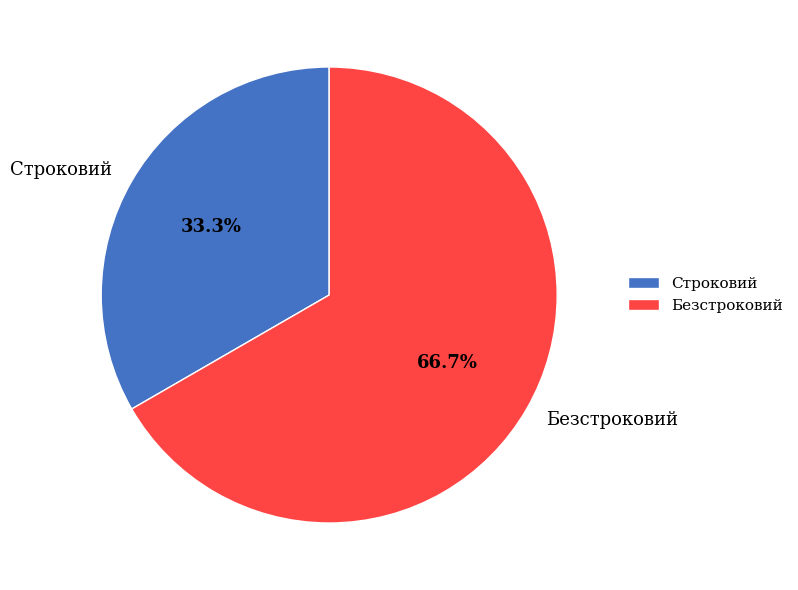

Which category has the smallest portion of the pie?

Строковий